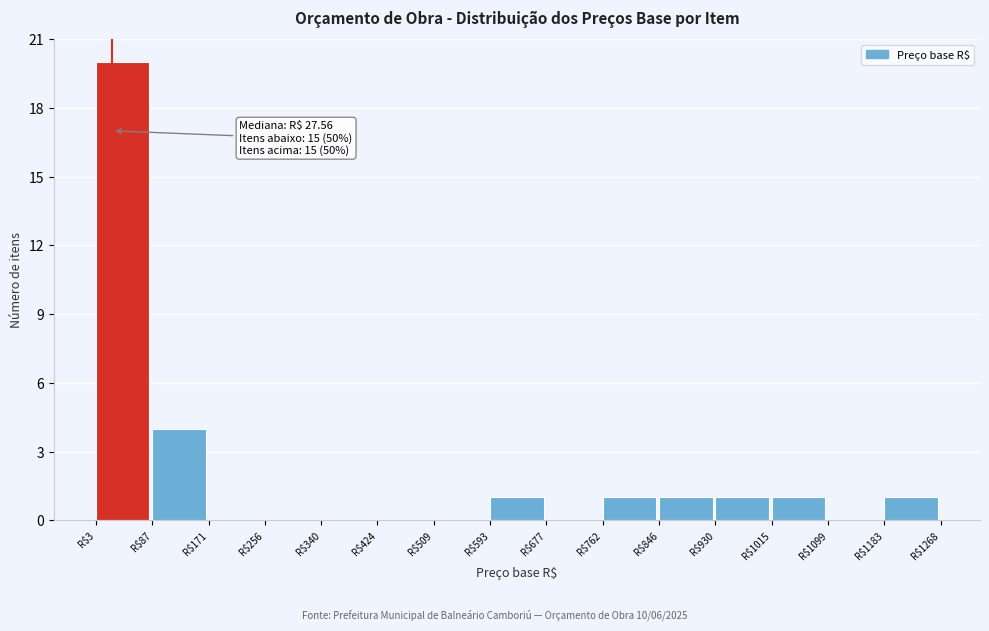

Which range on the x-axis has the tallest bar?

0 to 90